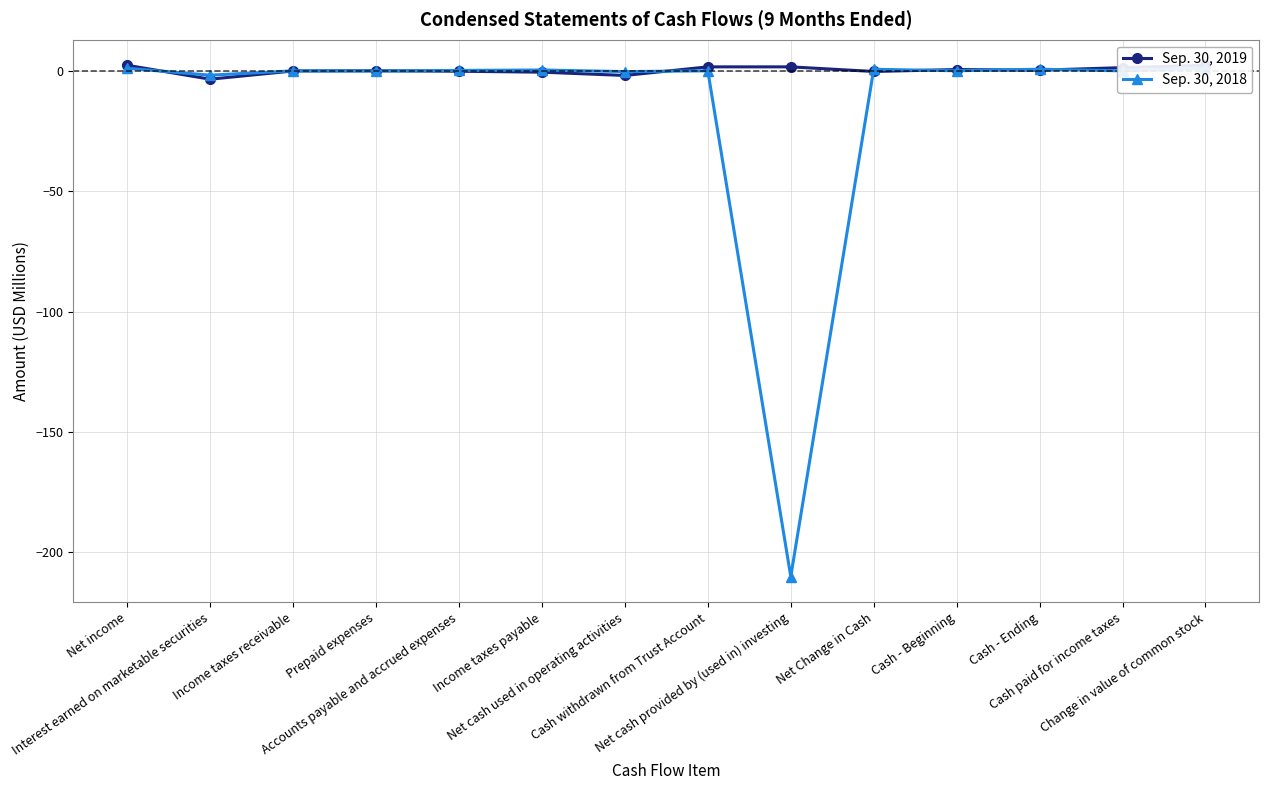

The value of Sep. 30, 2018 at Net Change in Cash is 0.3. True or false?

False